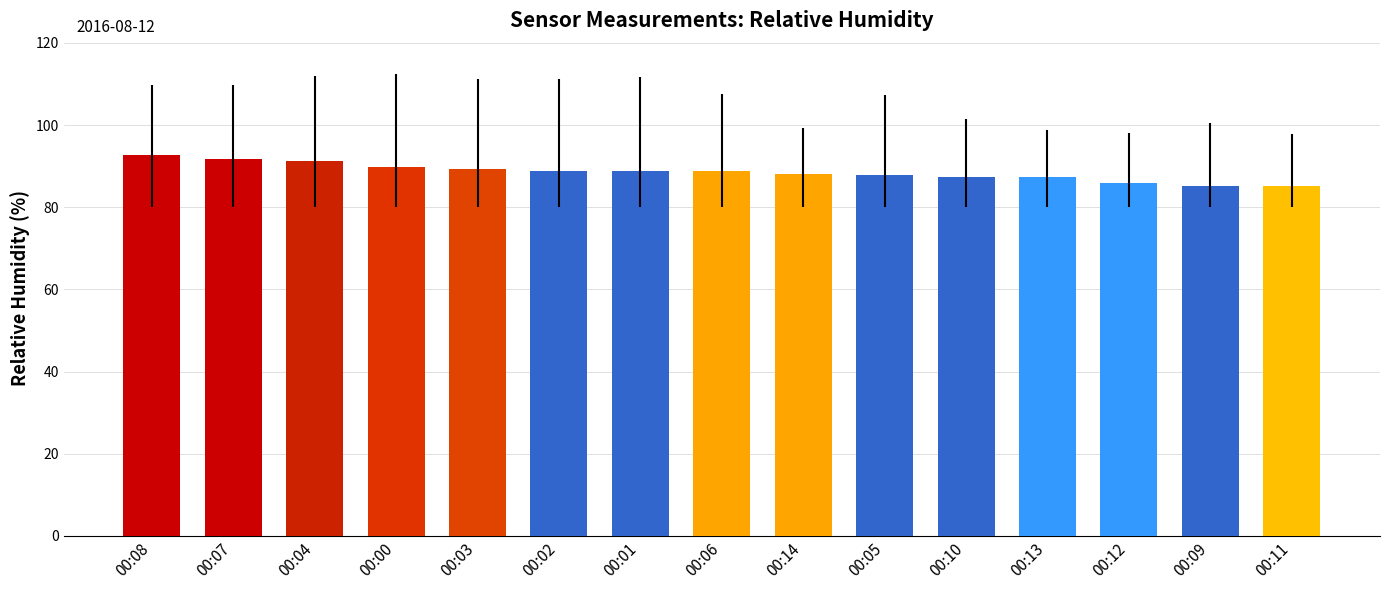

True or false: the data shows 58.4 at 00:10.

False